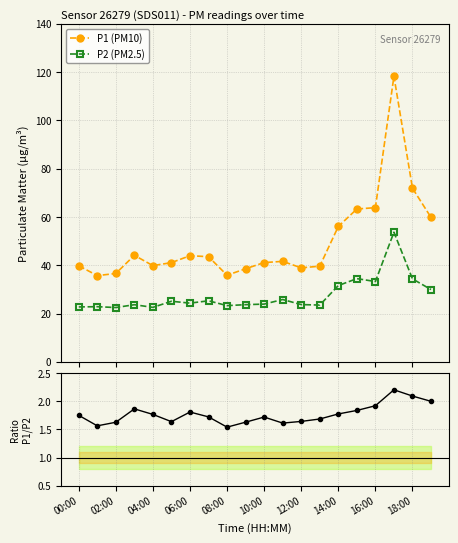

Count the number of categories in the chart.

20